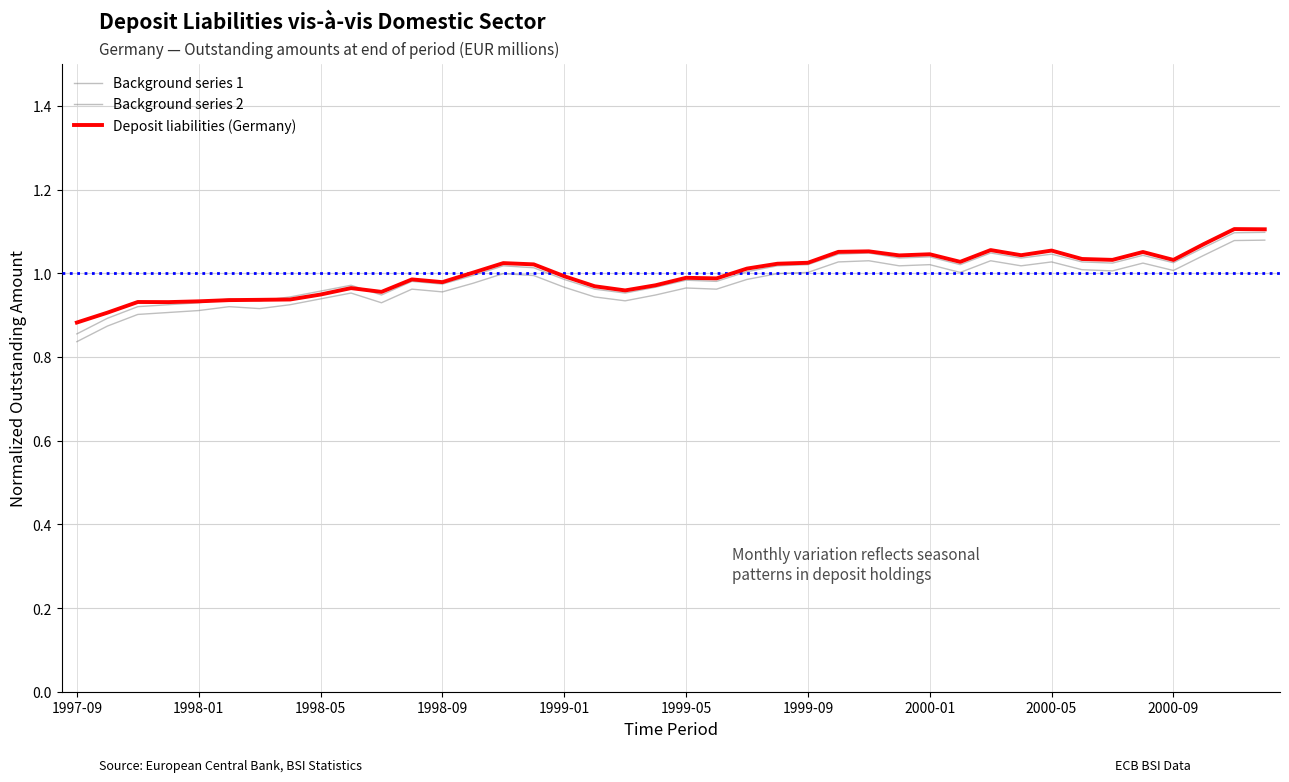

True or false: Background series 1 and Background series 2 intersect in this chart.

False